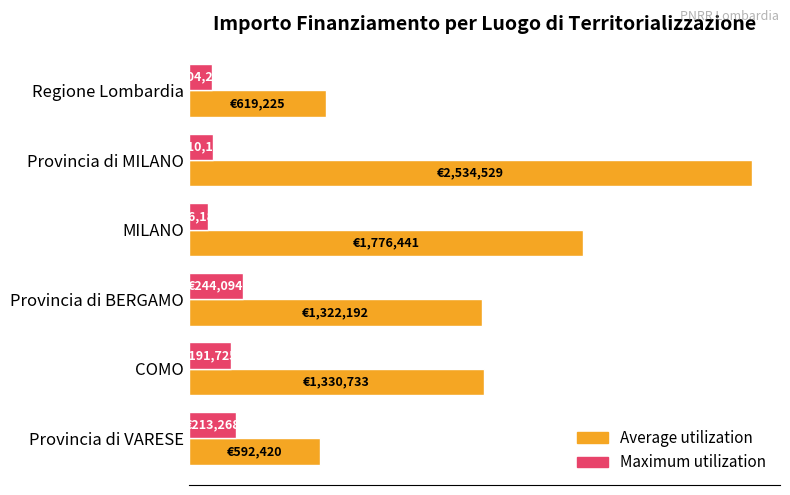

Rank the series by their maximum value, from lowest to highest.

Maximum utilization, Average utilization